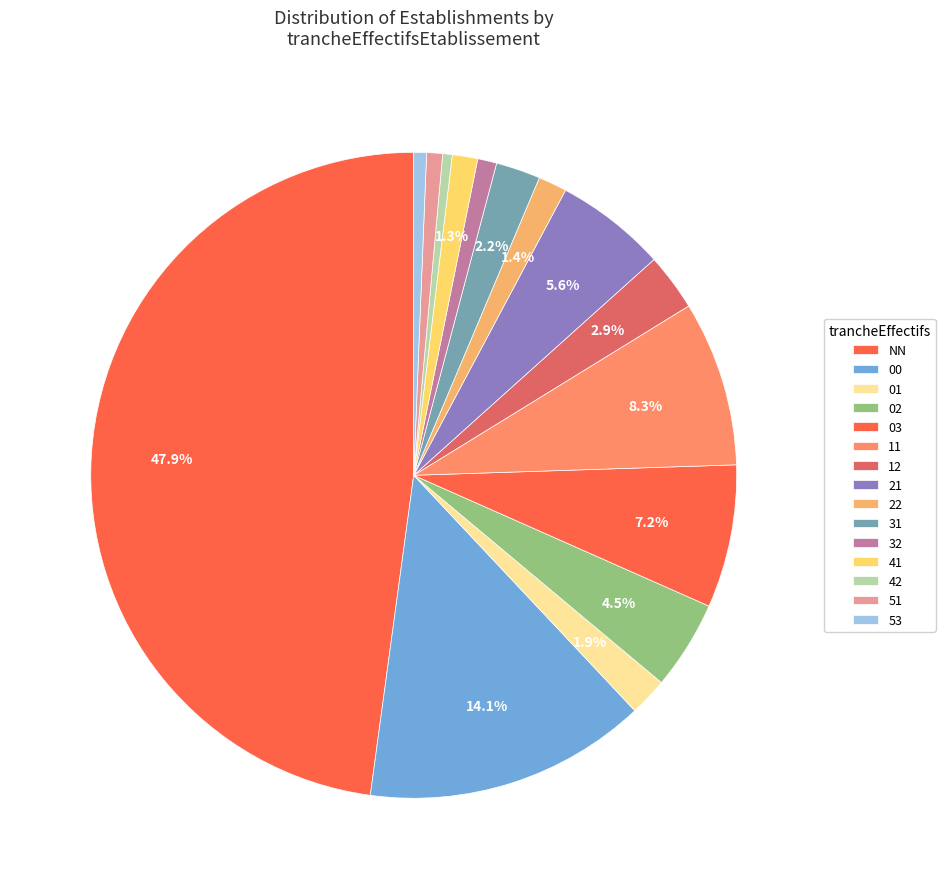

Count the number of slices in the pie.

15